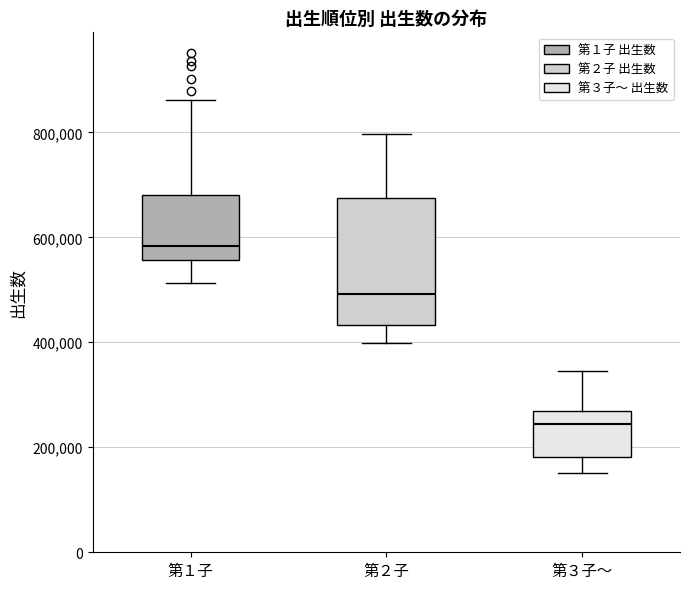

Which box is the tallest, from its lower edge to its upper edge?

第２子